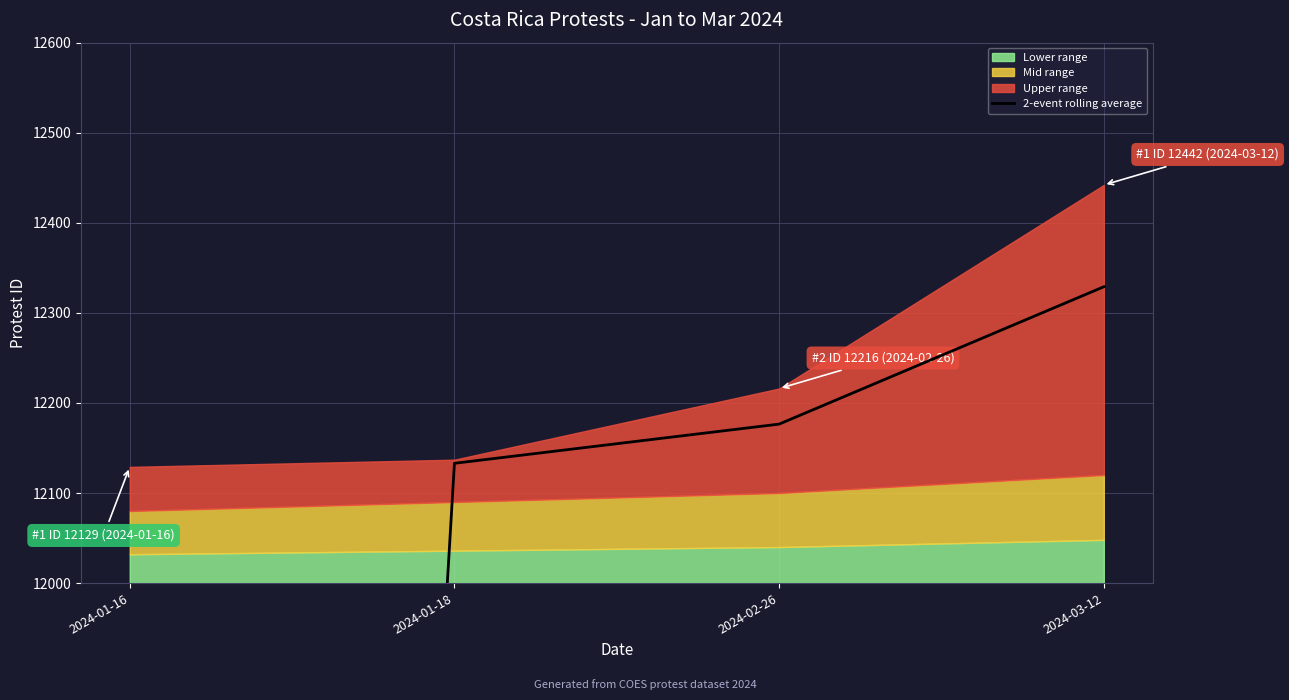

List the labels in order of value, smallest first.

2024-01-16, 2024-01-18, 2024-02-26, 2024-03-12